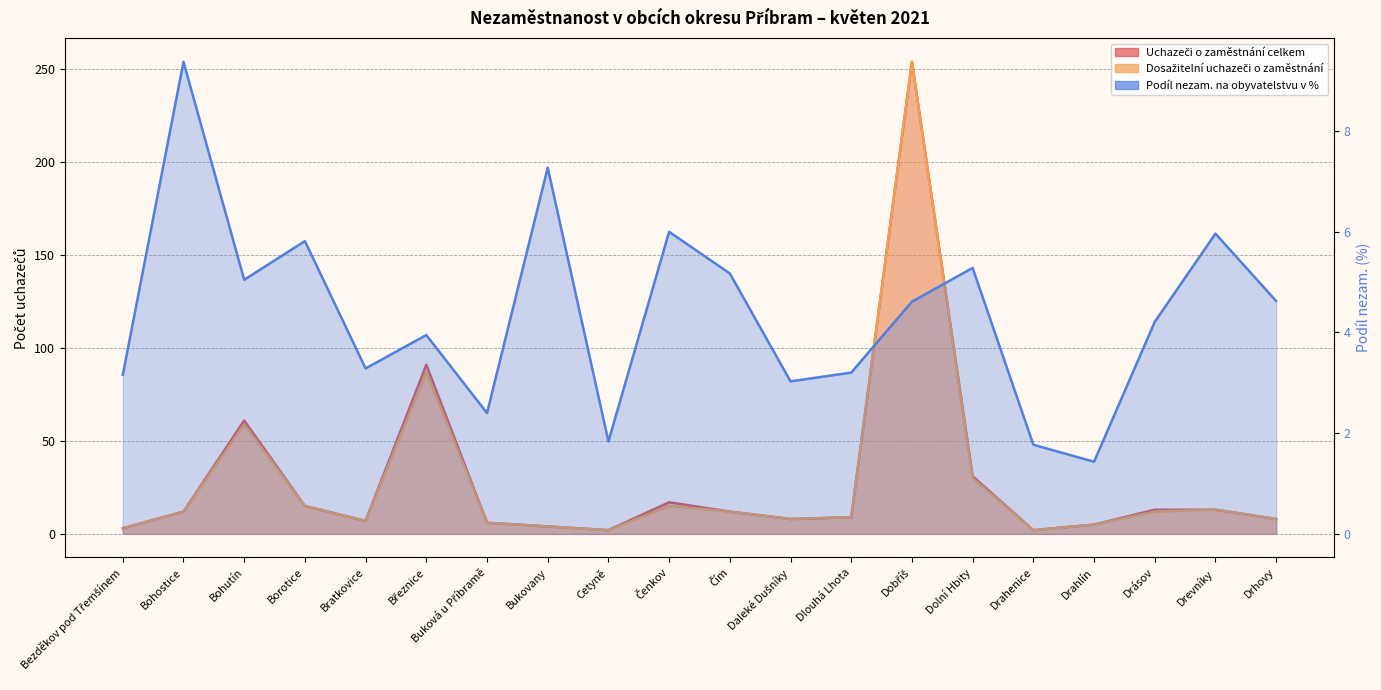

What is the difference between the highest and lowest values at Bratkovice?

3.7